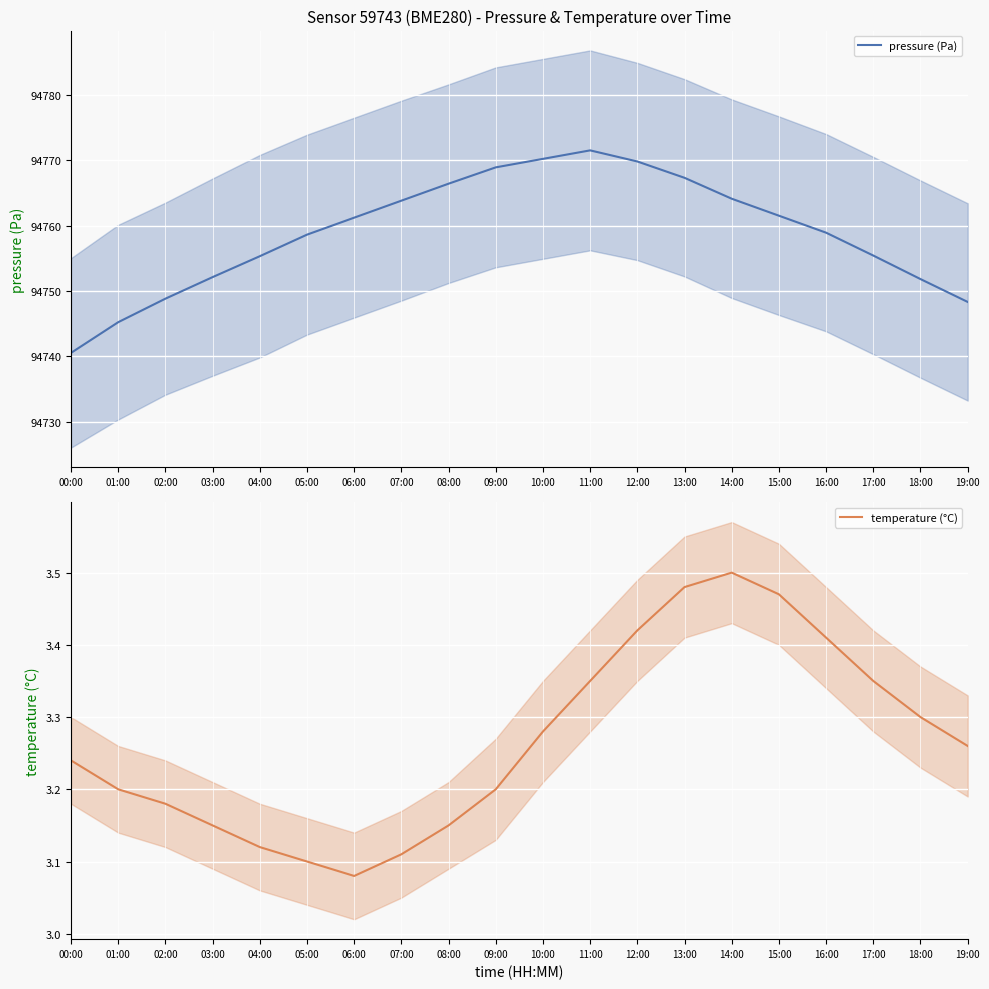

What position from the left is 06:00?

7